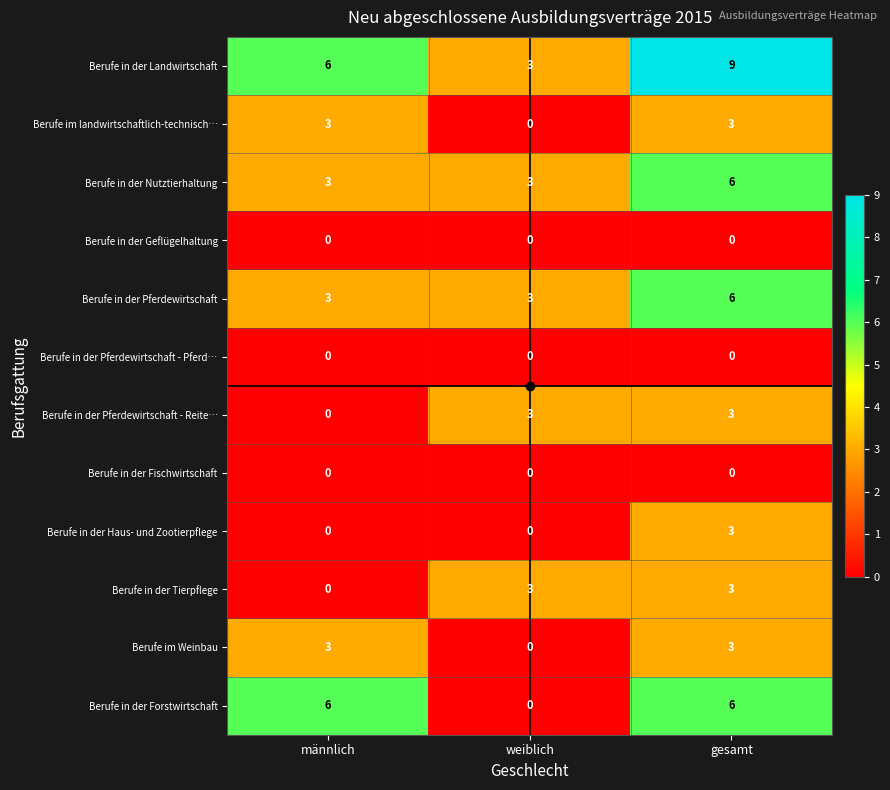

The Berufe in der Landwirtschaft series shows 3 at gesamt. True or false?

False